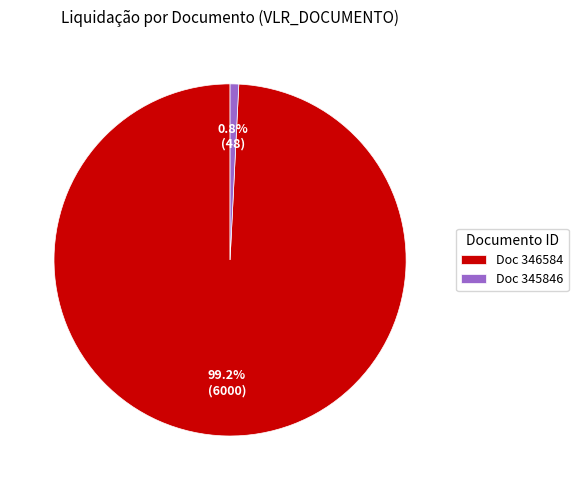

Which category accounts for the majority?

Doc 346584